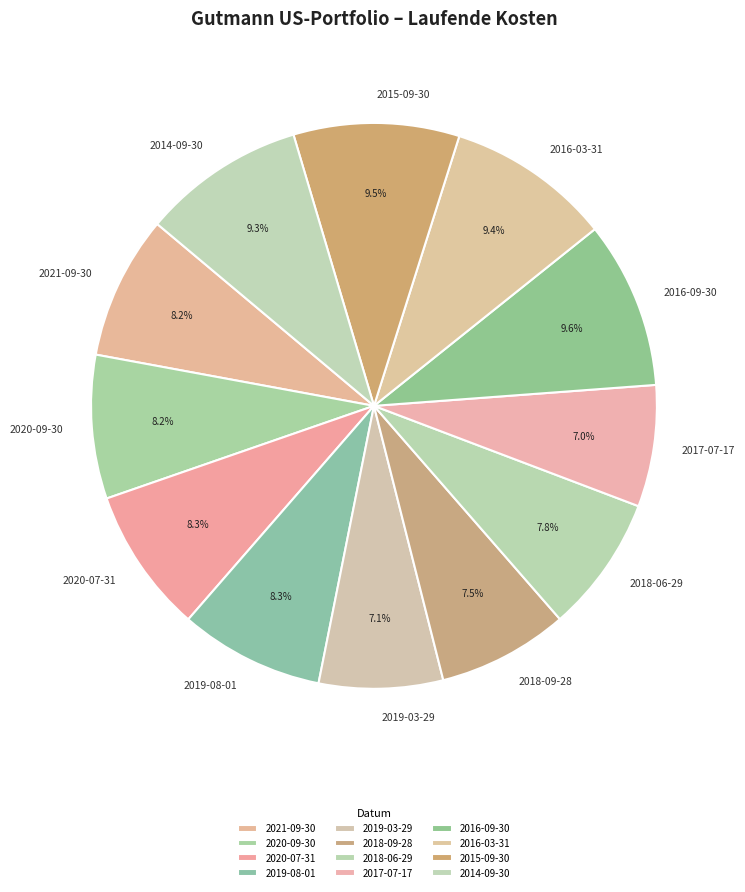

To the nearest percent, what percentage of the pie is 2020-07-31?

8%